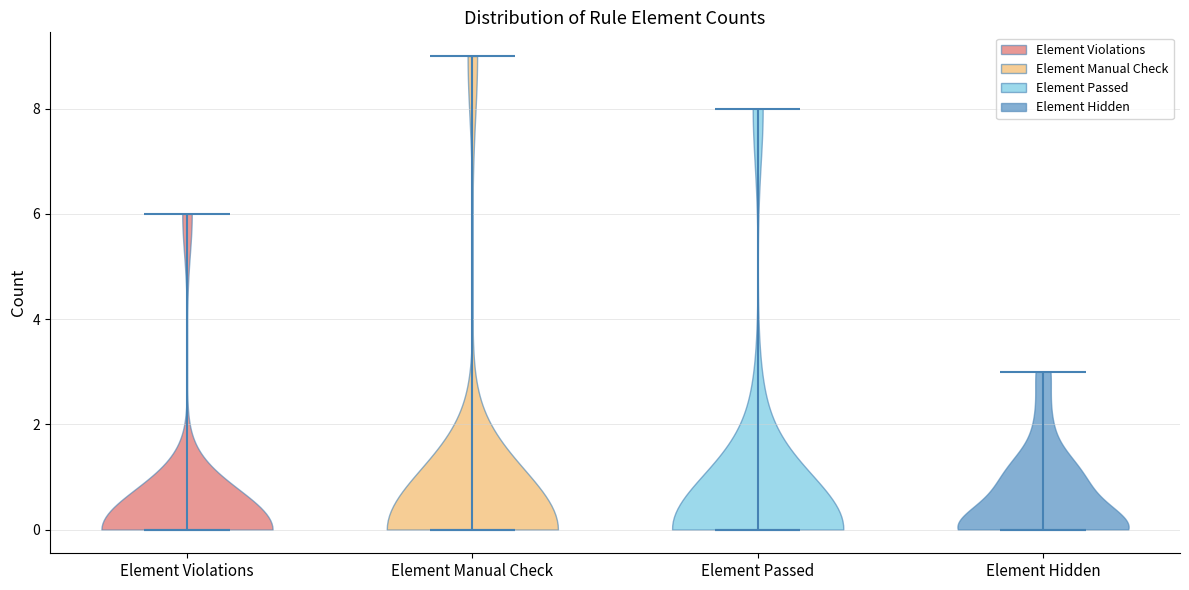

Reading left to right, read every violin against the y-axis: where its median line is, and the lowest and highest points it reaches. The values are not printed on the chart, so give them approximately, as read against the axis.

Element Violations: median line 0, lowest point 0, highest point 6
Element Manual Check: median line 0, lowest point 0, highest point 9
Element Passed: median line 0, lowest point 0, highest point 8
Element Hidden: median line 0, lowest point 0, highest point 3